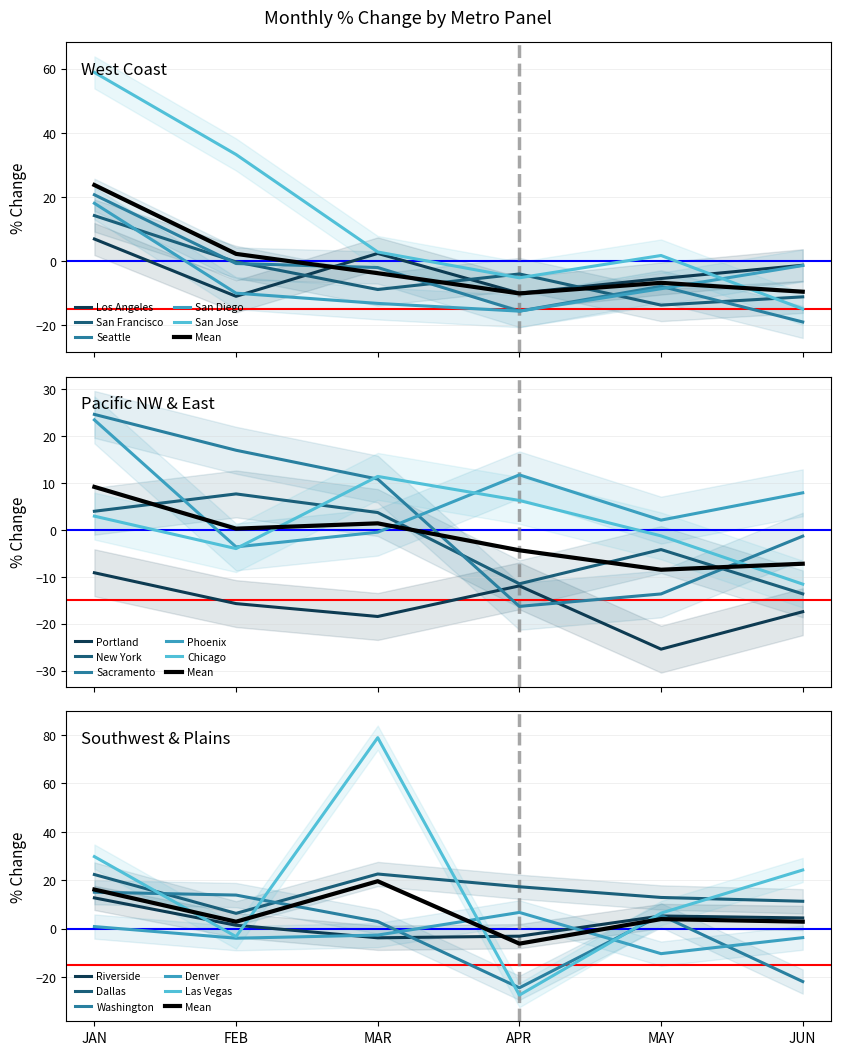

True or false: APR has more than 0 points higher than both neighbors.

True